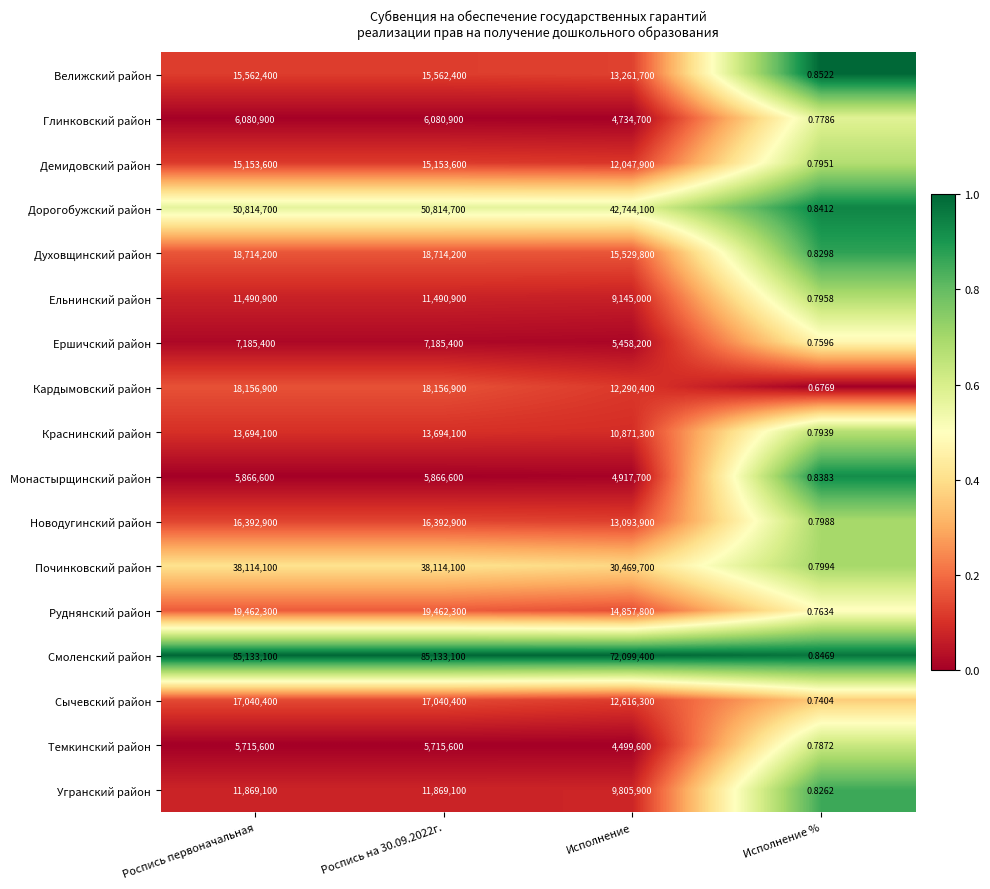

Which category has the lowest value across all series?

Исполнение %